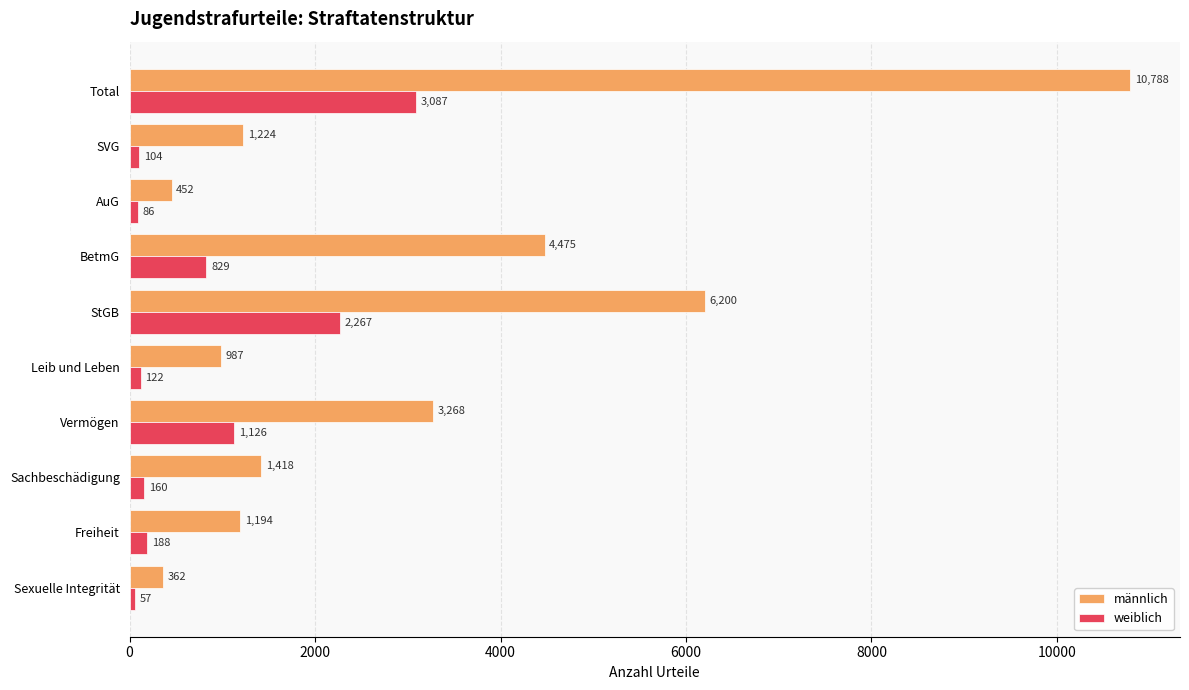

List the series in order of their overall mean, highest first.

männlich, weiblich